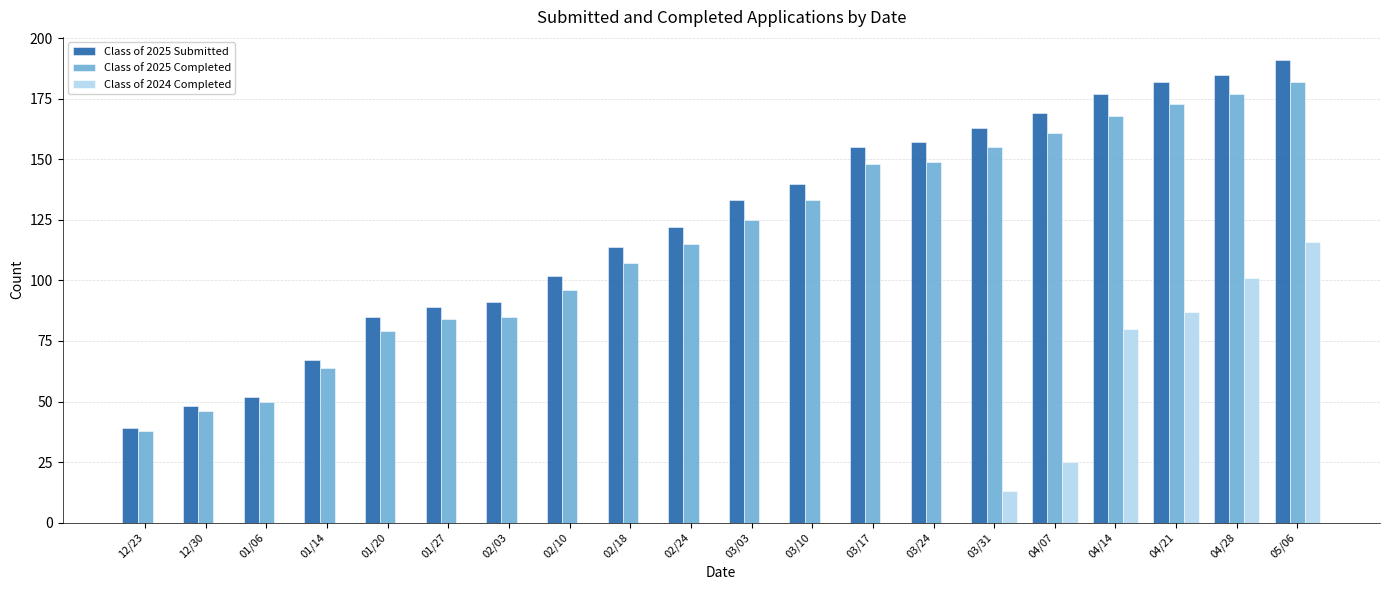

Does the chart contain stacked bars?

No